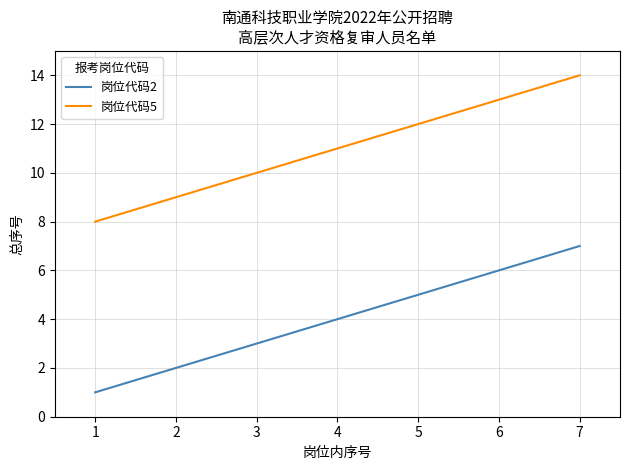

At which category is the sum across all series the highest?

7